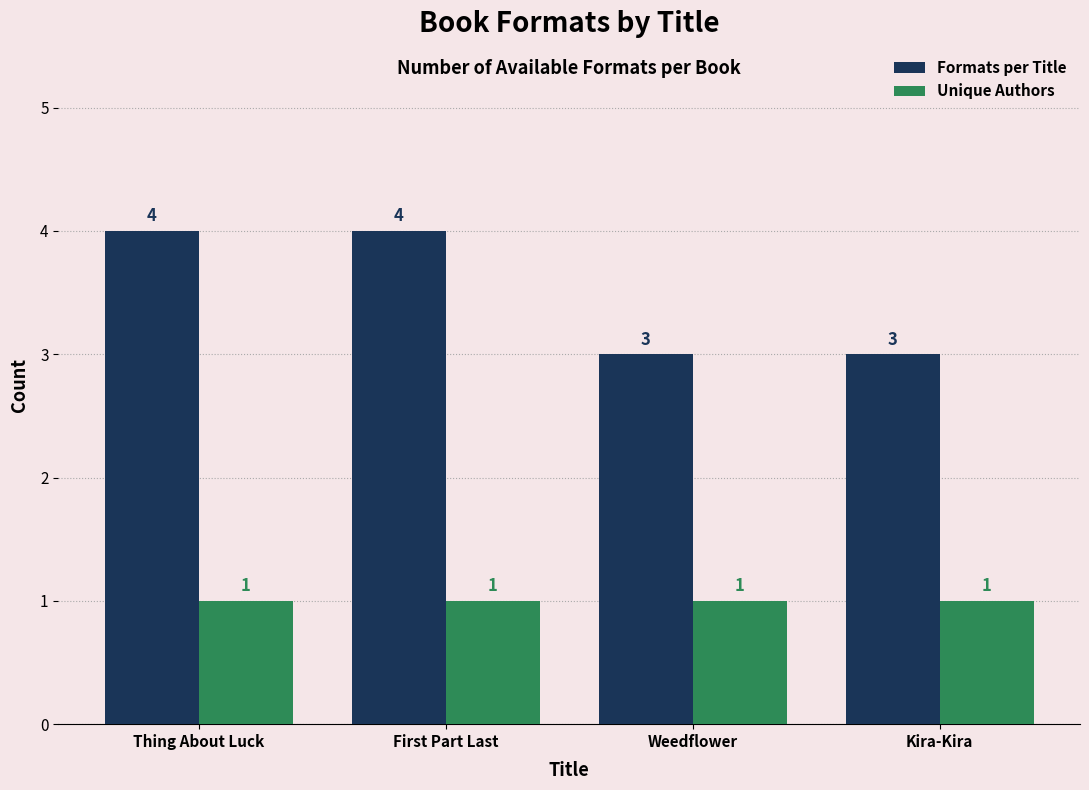

Is it true that Formats per Title equals 1 at Weedflower?

False